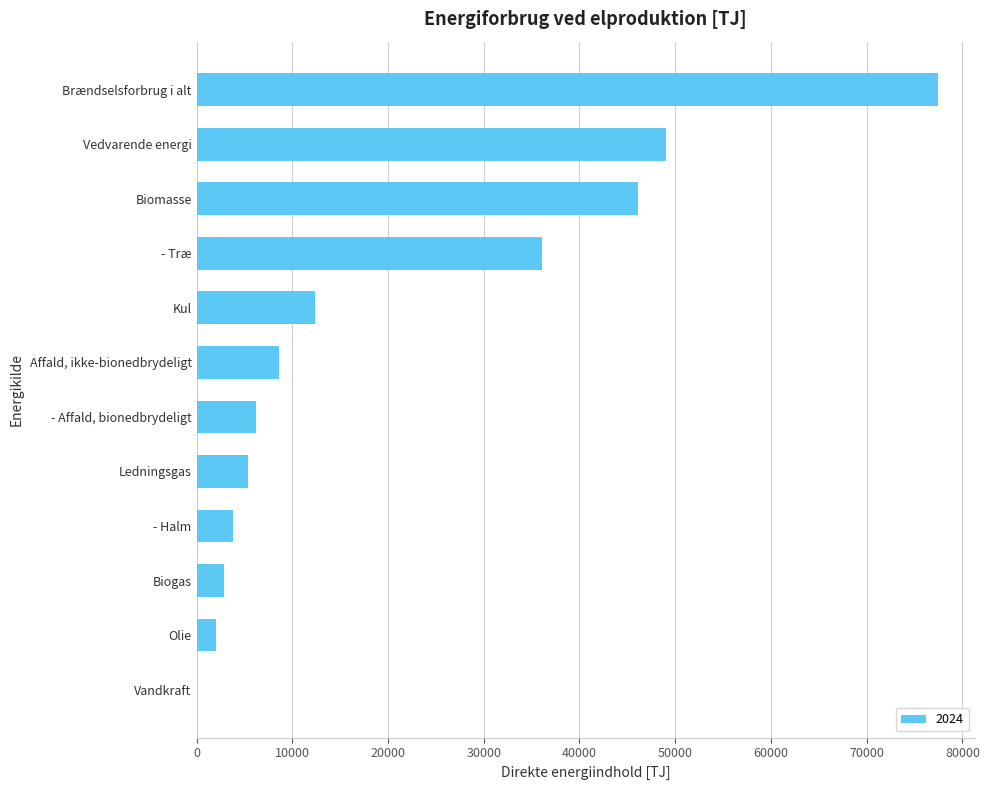

Are the bars horizontal?

Yes